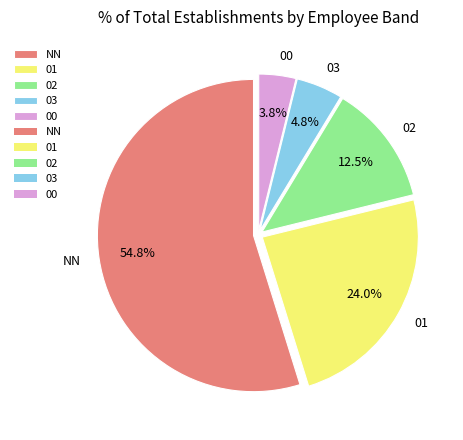

Is there any slice that represents more than half of the pie?

Yes